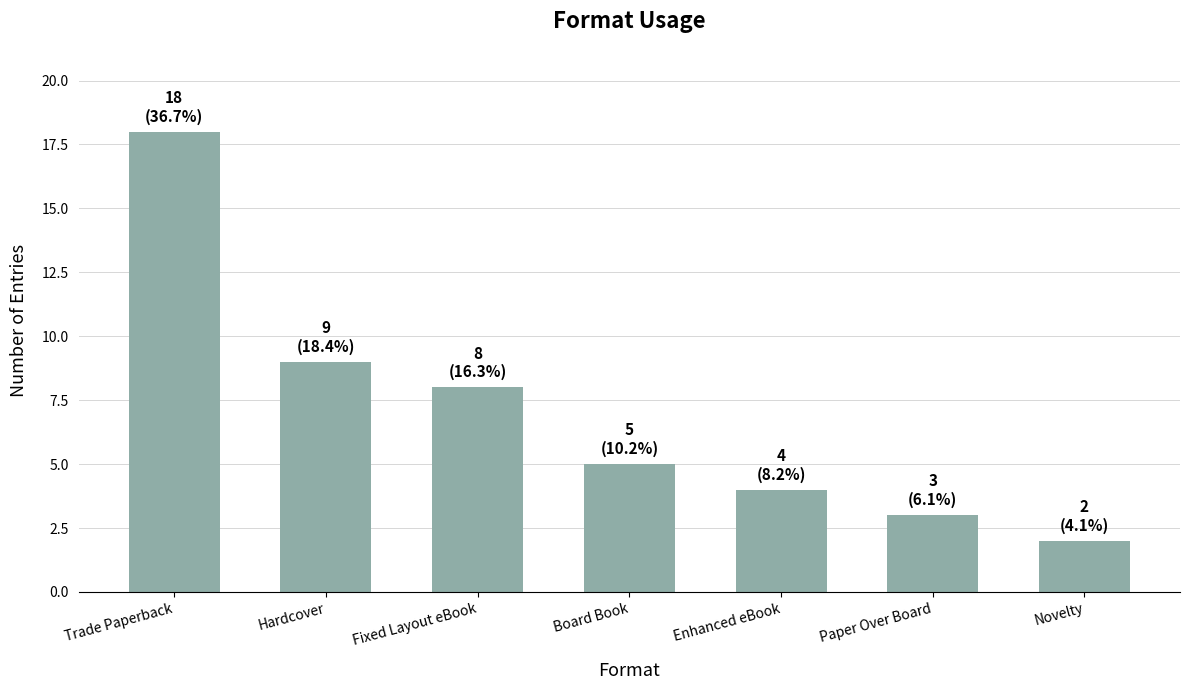

True or false: the data shows 9 at Hardcover.

True